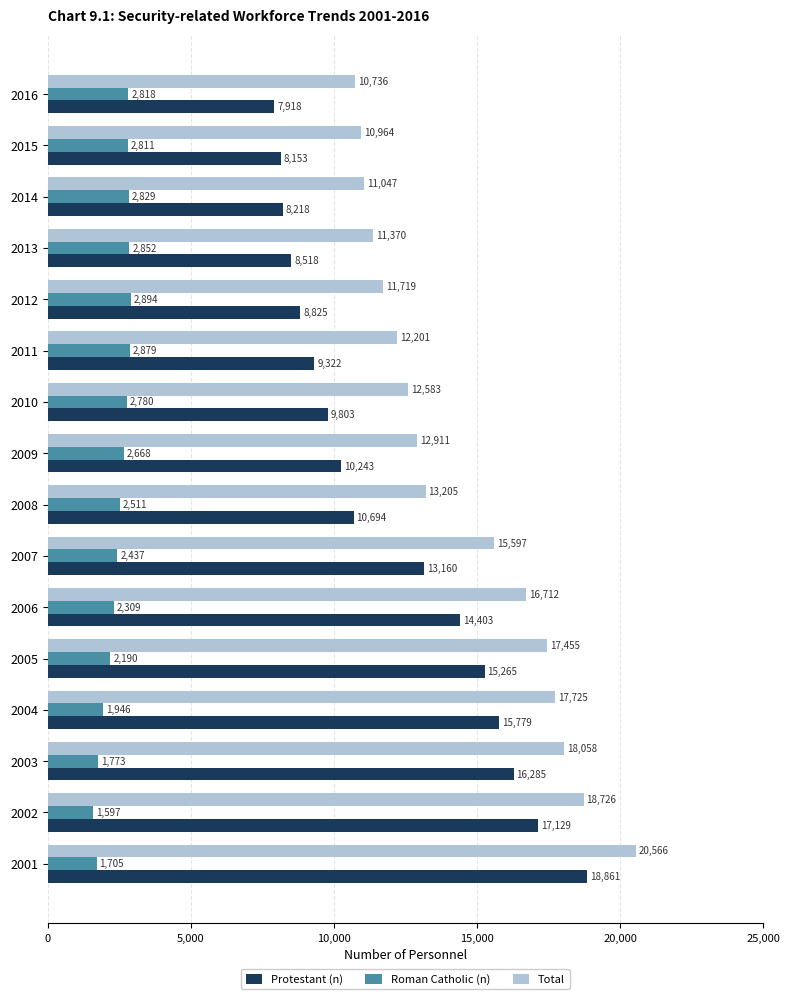

Which label corresponds to the smallest value in the chart?

2002